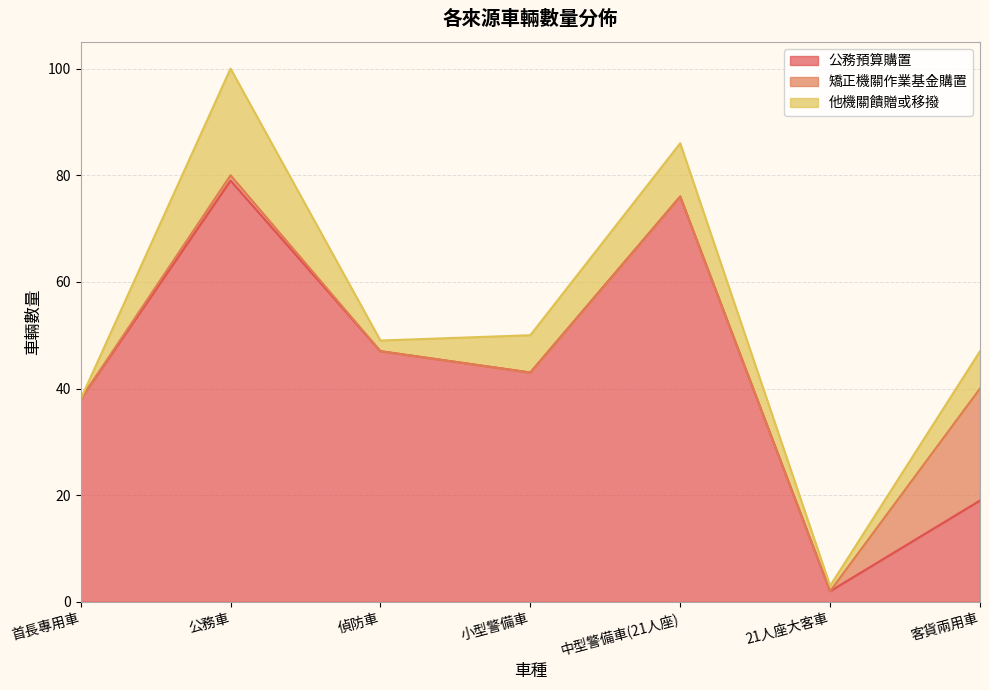

The value of 他機關饋贈或移撥 at 公務車 is 20. True or false?

True